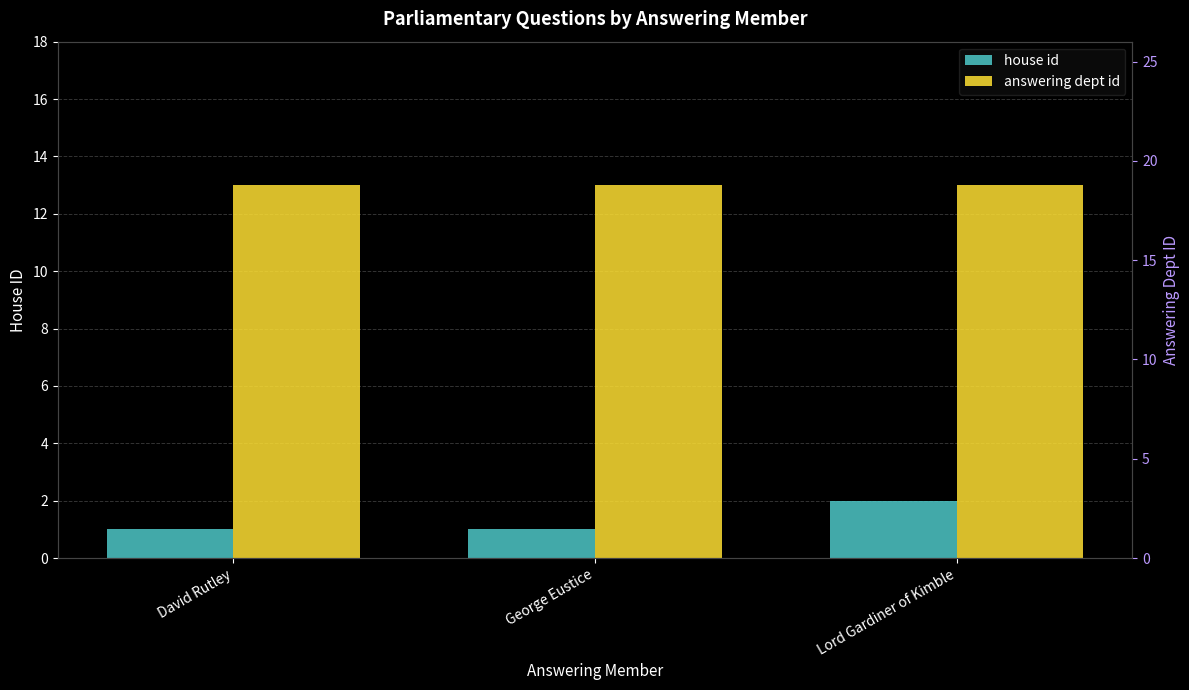

What is the label of the 3rd bar from the right?

David Rutley